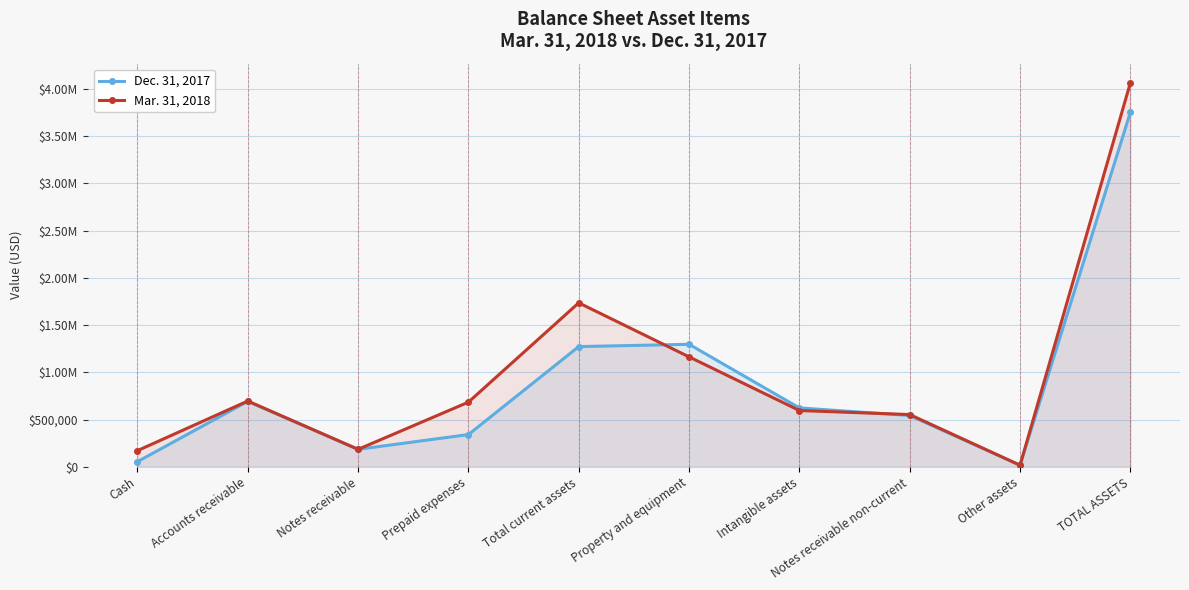

Which series changed the most between Cash and Notes receivable?

Dec. 31, 2017